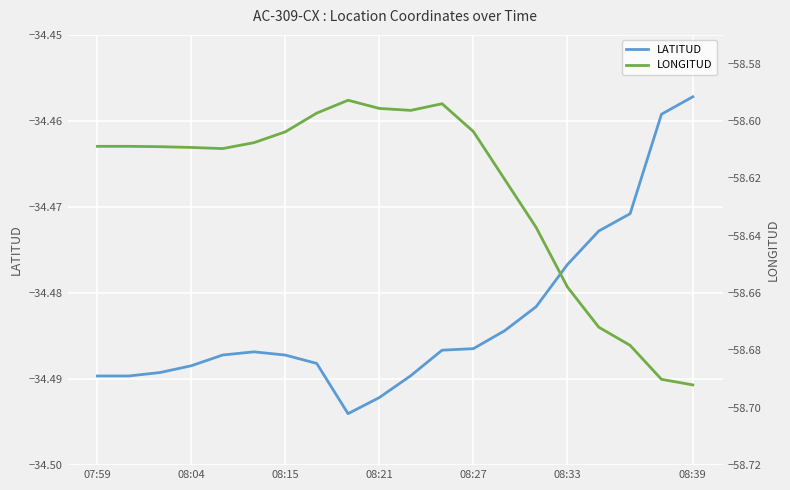

What are all the series names shown in the legend?

LATITUD, LONGITUD